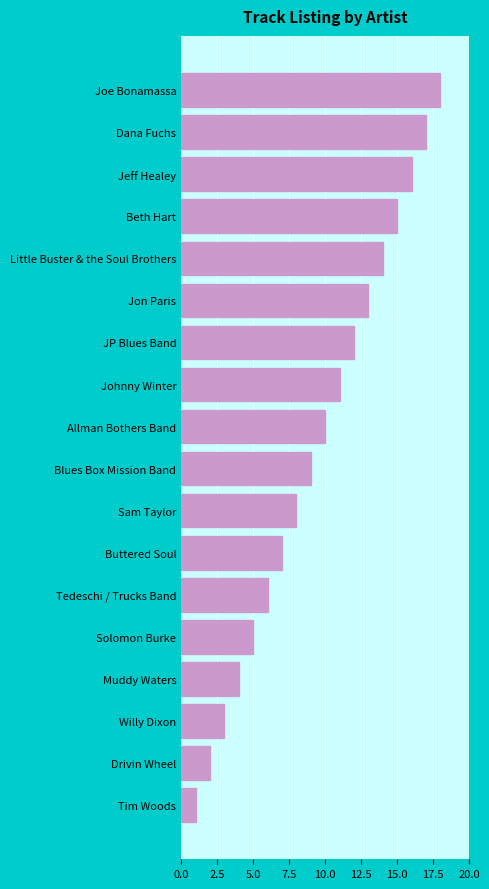

What is the label of the 16th bar from the top?

Willy Dixon